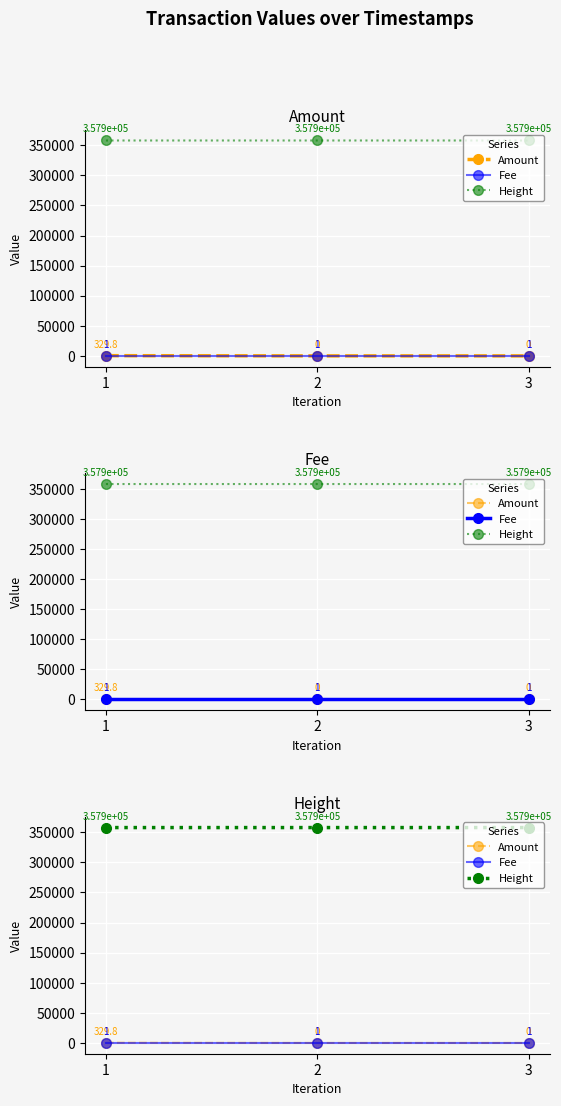

Between 2 and 3, which series saw the biggest shift?

Amount